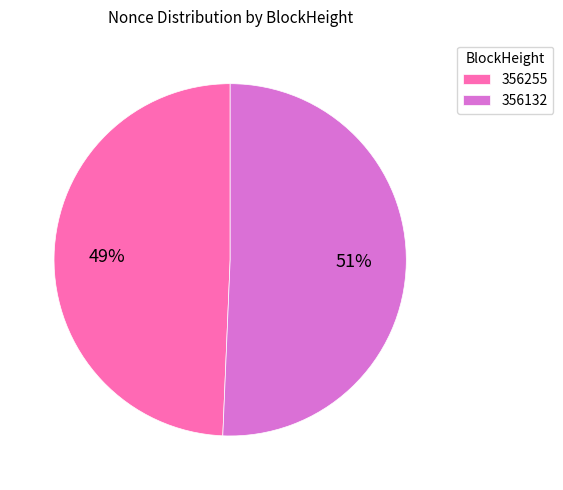

Rank the categories by value from lowest to highest.

356255, 356132